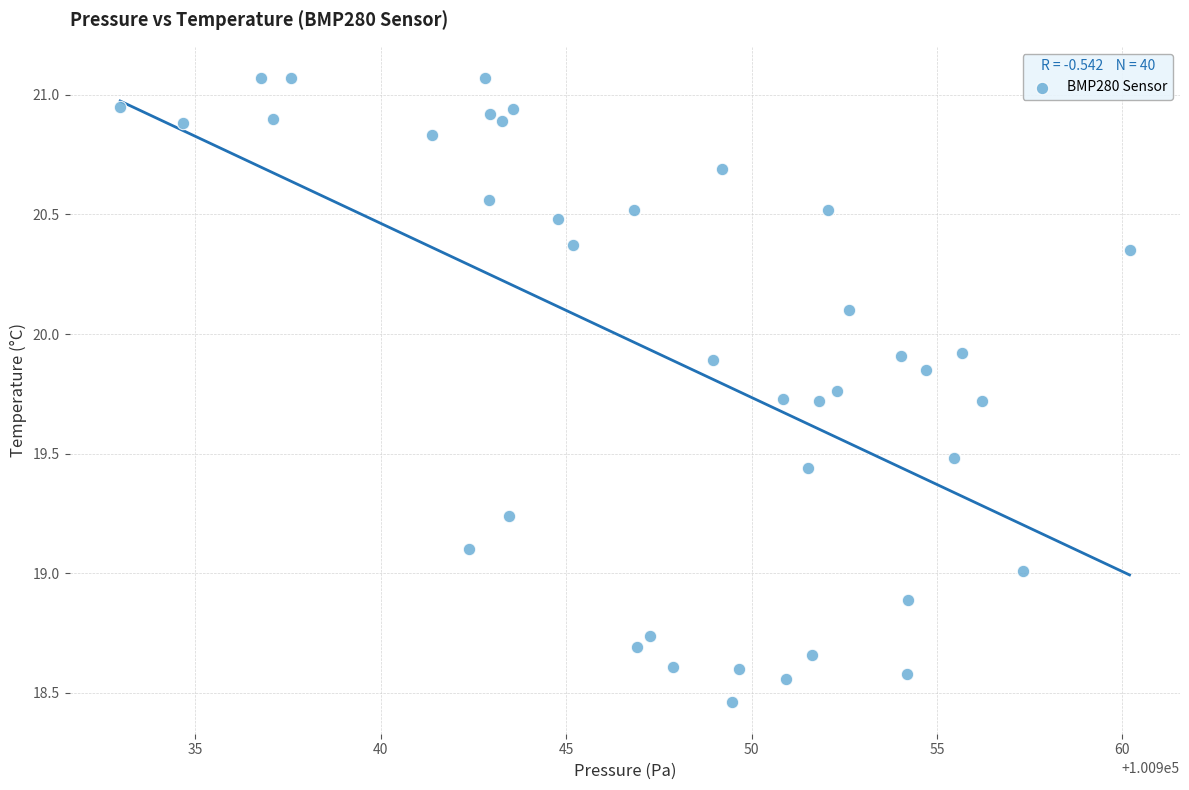

What is the range of Y values (max minus min)?

2.6